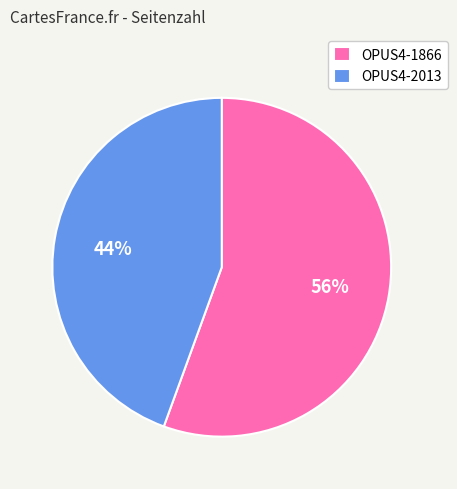

Which category accounts for the majority?

OPUS4-1866